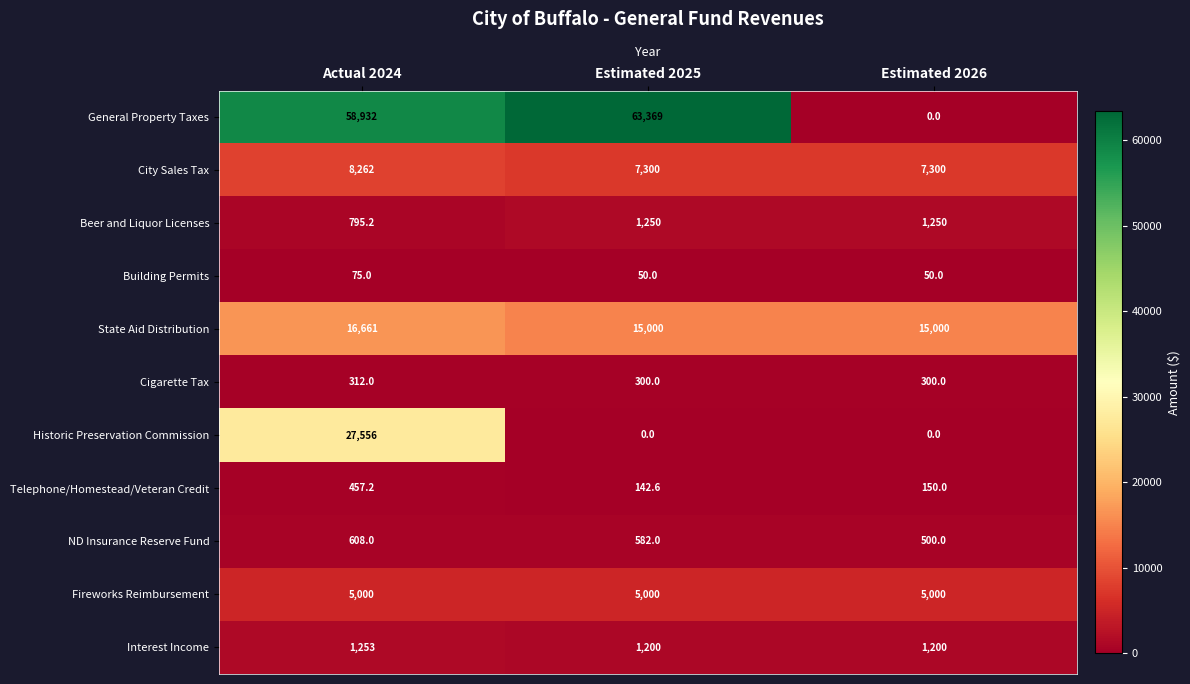

At which category does the chart reach its peak across all series?

Estimated 2025